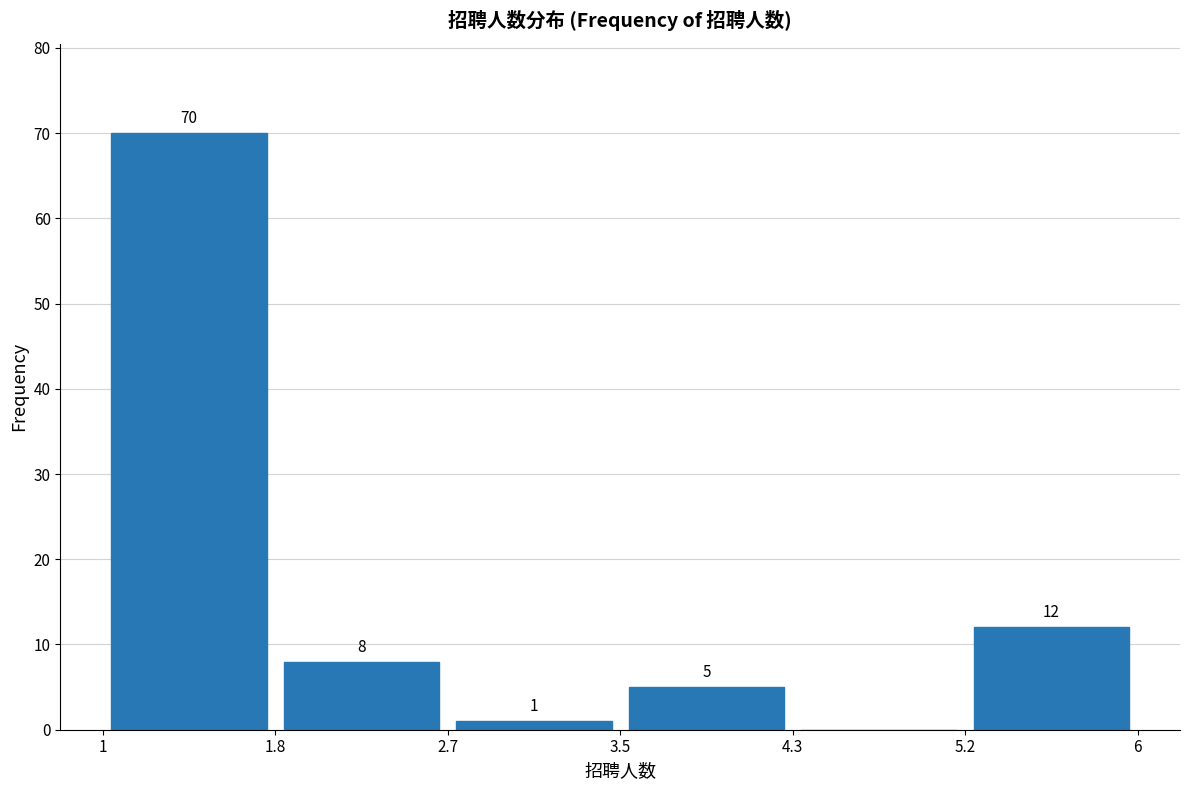

Over which range of the x-axis is the bar tallest?

1 to 1.8